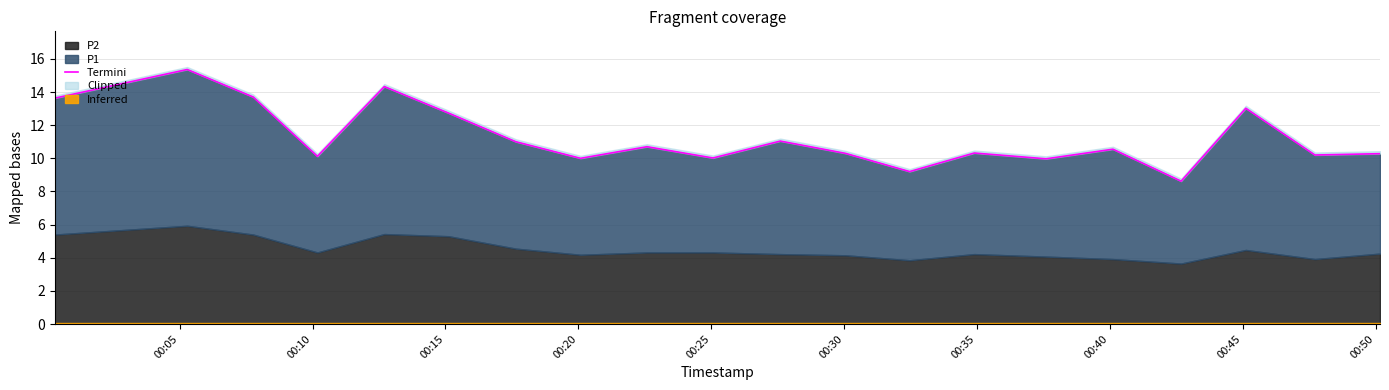

Where does the data first go above 10?

00:05